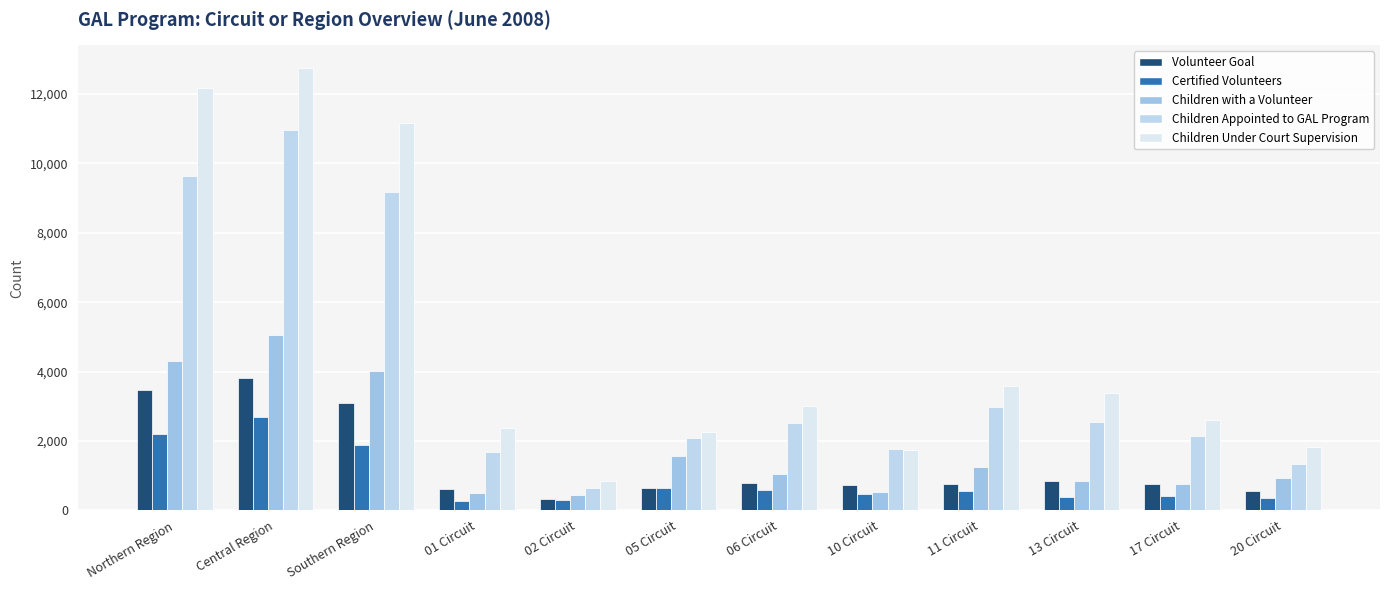

At how many categories does at least one series exceed 11514?

2